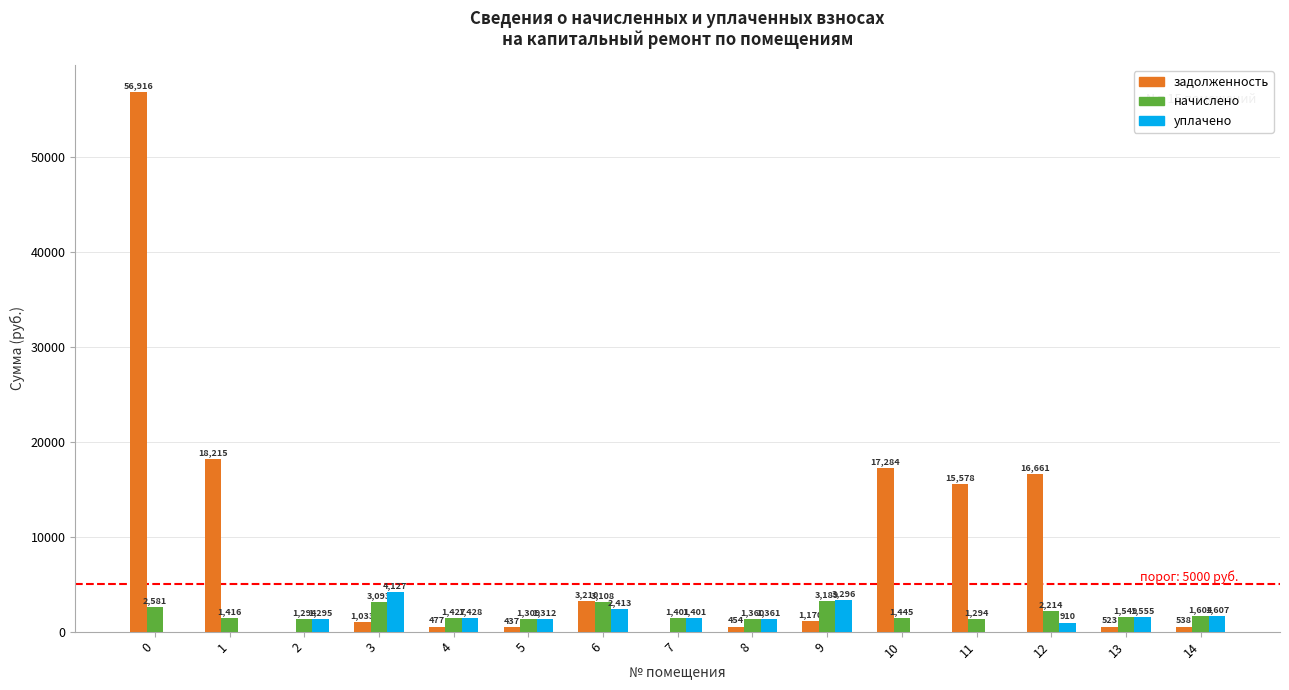

At which label does начислено reach its peak?

9